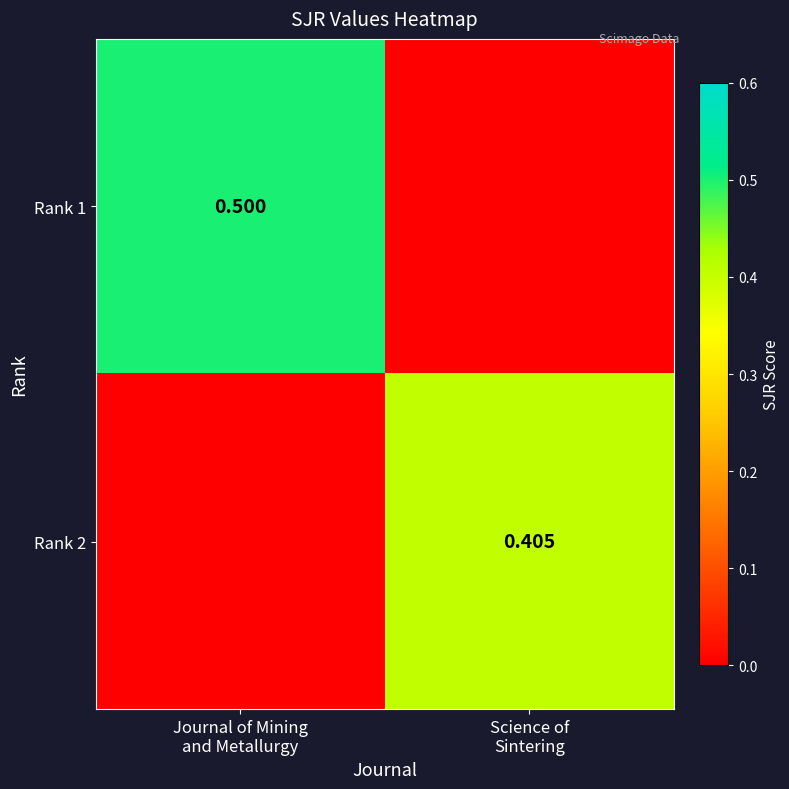

Is it true that Rank 1 equals 0.2 at Journal of Mining and Metallurgy?

False